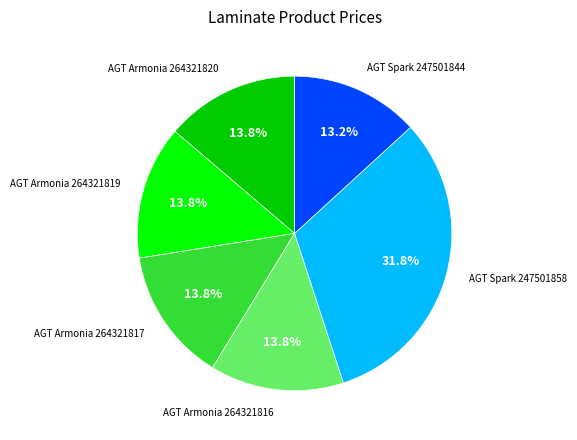

Is there any slice that represents more than half of the pie?

No